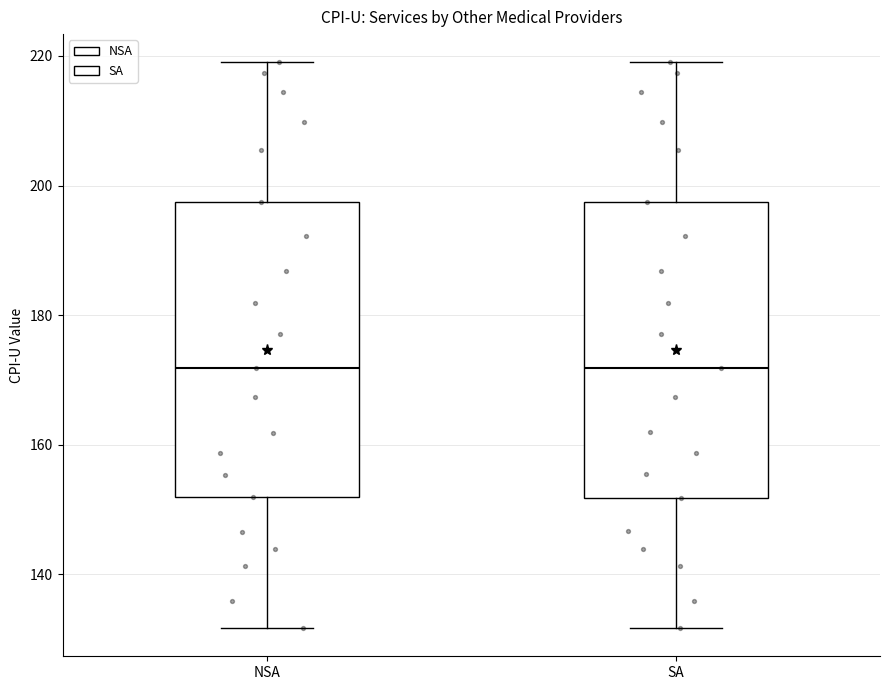

Reading left to right, read every box against the y-axis: the position of its median line, the range the box covers, and the ends of its whiskers. The values are not printed on the chart, so give them approximately, as read against the axis.

NSA: median 172, box 152 to 198, whiskers 132 to 220
SA: median 172, box 152 to 198, whiskers 132 to 220